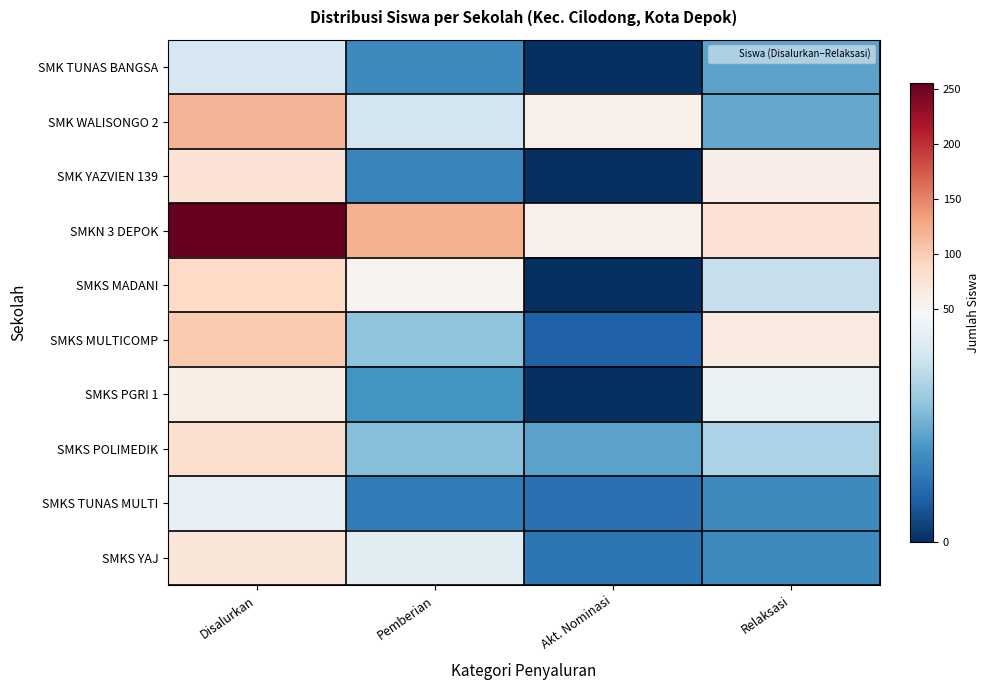

What is the difference between the highest and lowest values at Relaksasi?

60